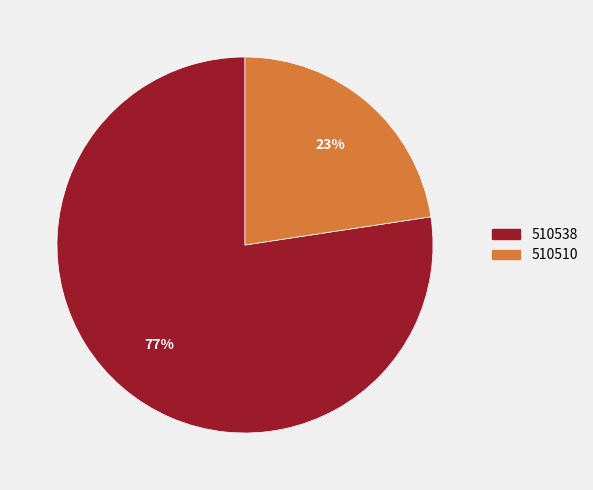

Does 510538 account for over 50% of the chart?

Yes